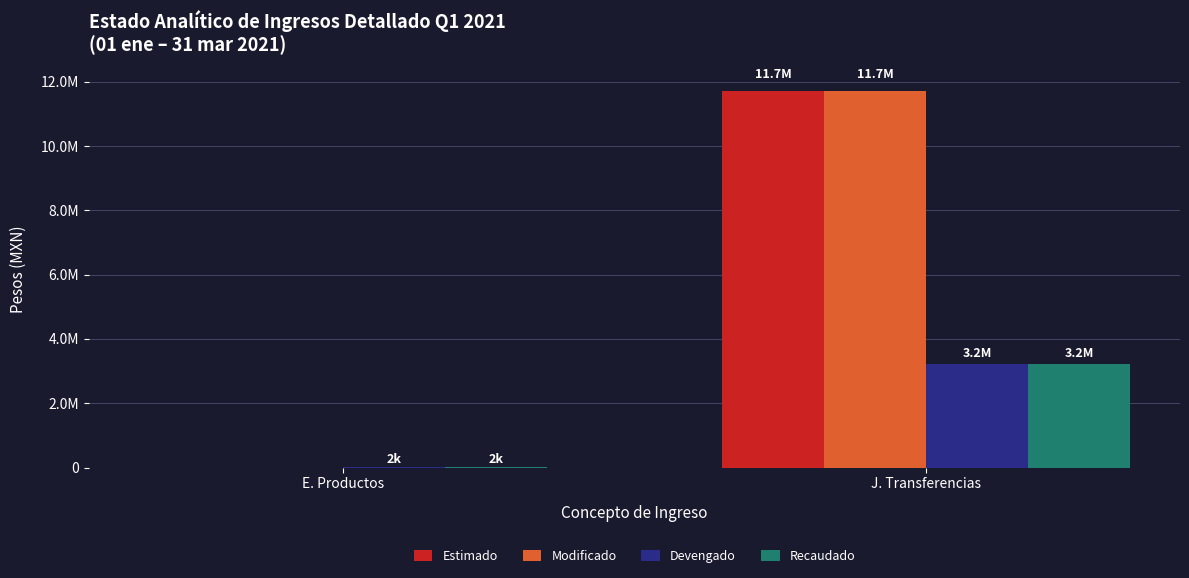

What are all the series names shown in the legend?

Estimado, Modificado, Devengado, Recaudado